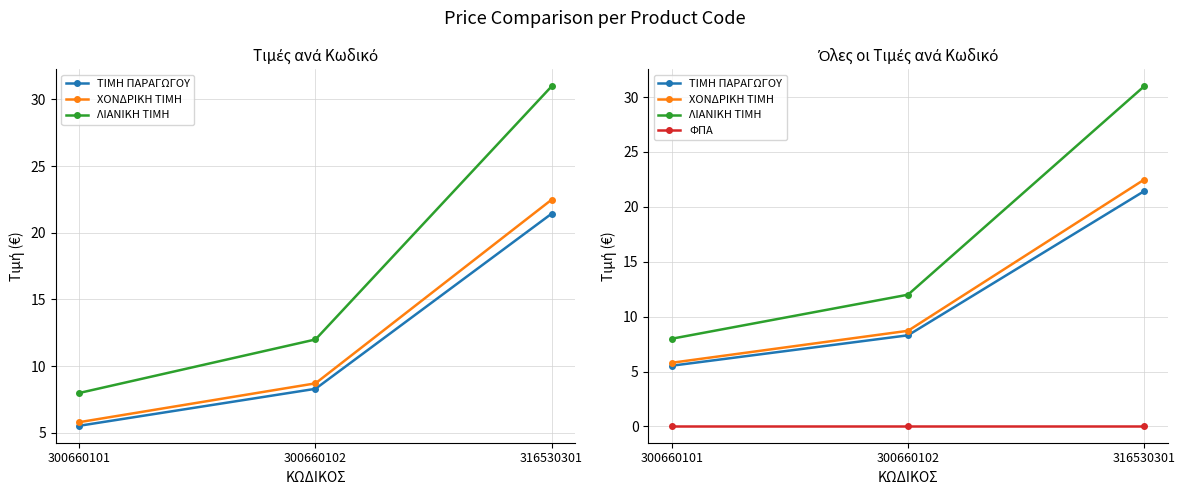

List the series in order of their peak value, lowest first.

ΦΠΑ, ΤΙΜΗ ΠΑΡΑΓΩΓΟΥ, ΧΟΝΔΡΙΚΗ ΤΙΜΗ, ΛΙΑΝΙΚΗ ΤΙΜΗ